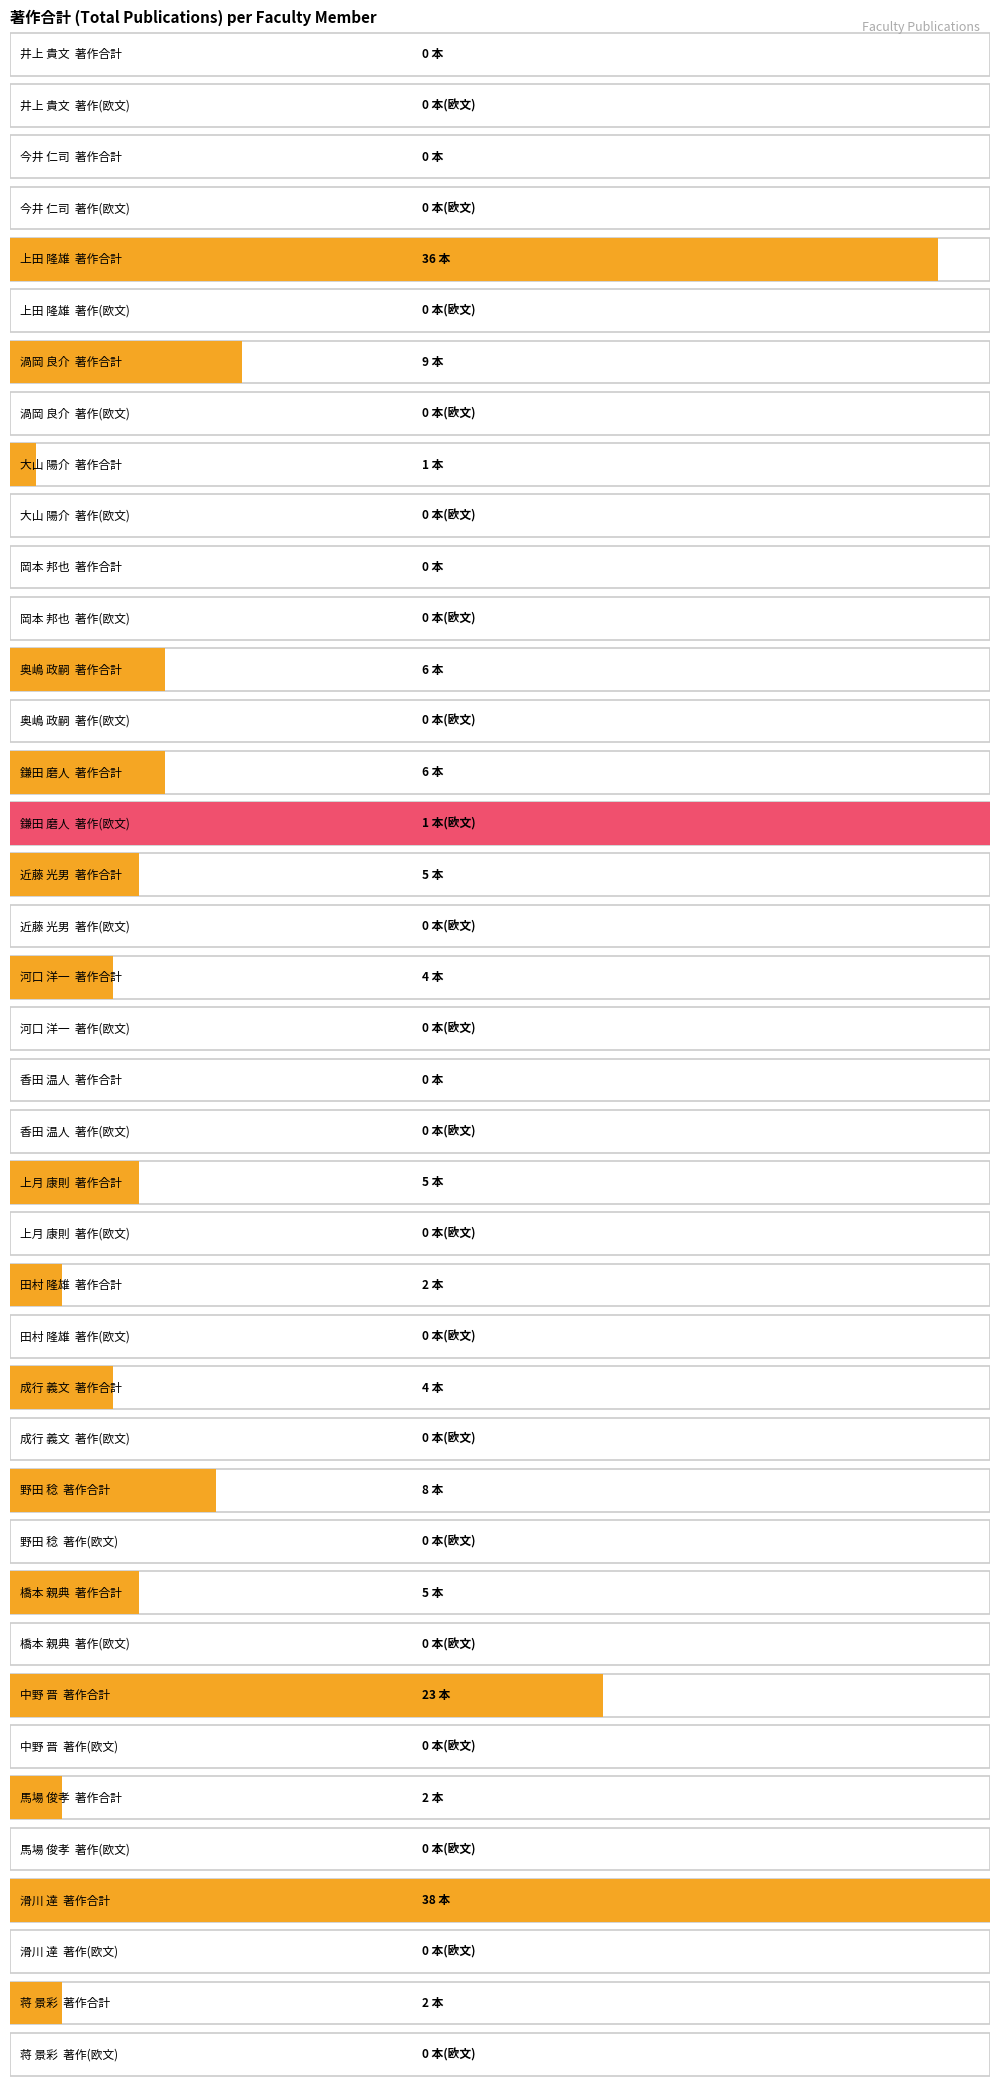

What is the sum of the 著作合計 values at 橋本 親典 and 上田 隆雄?

41